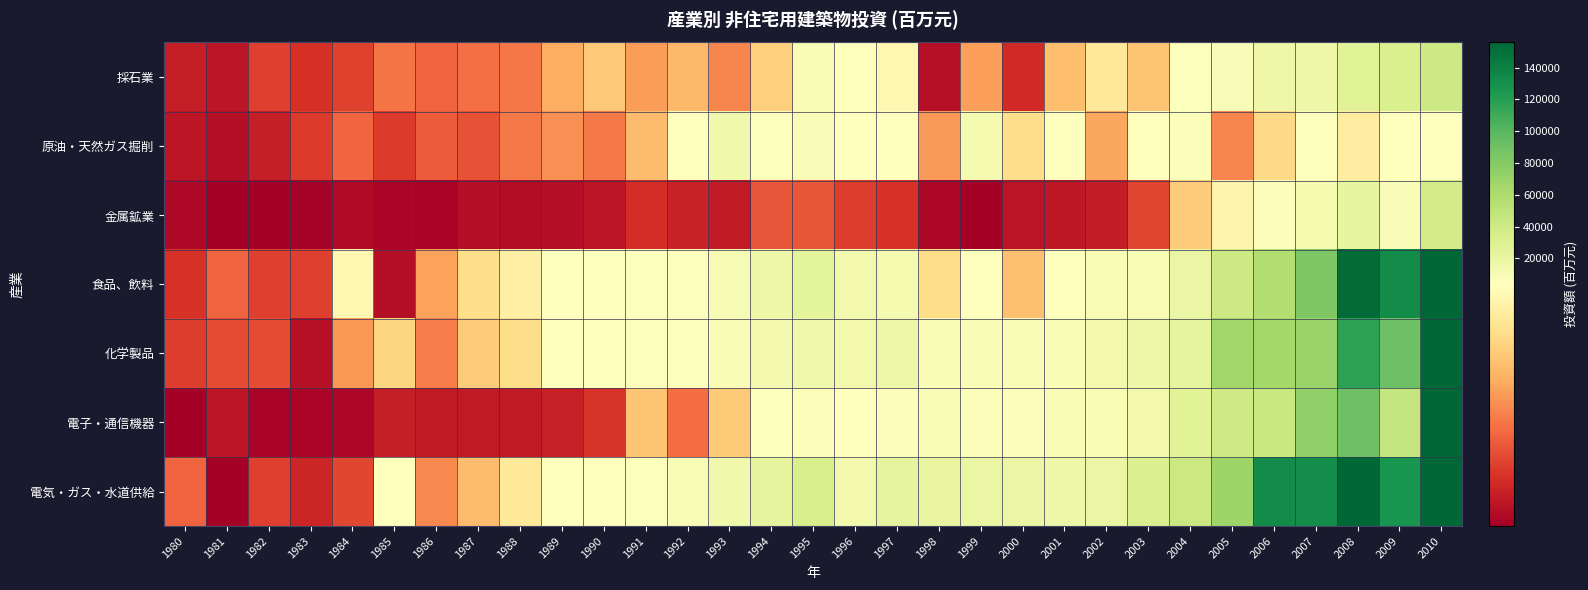

How many series are shown in this chart?

7